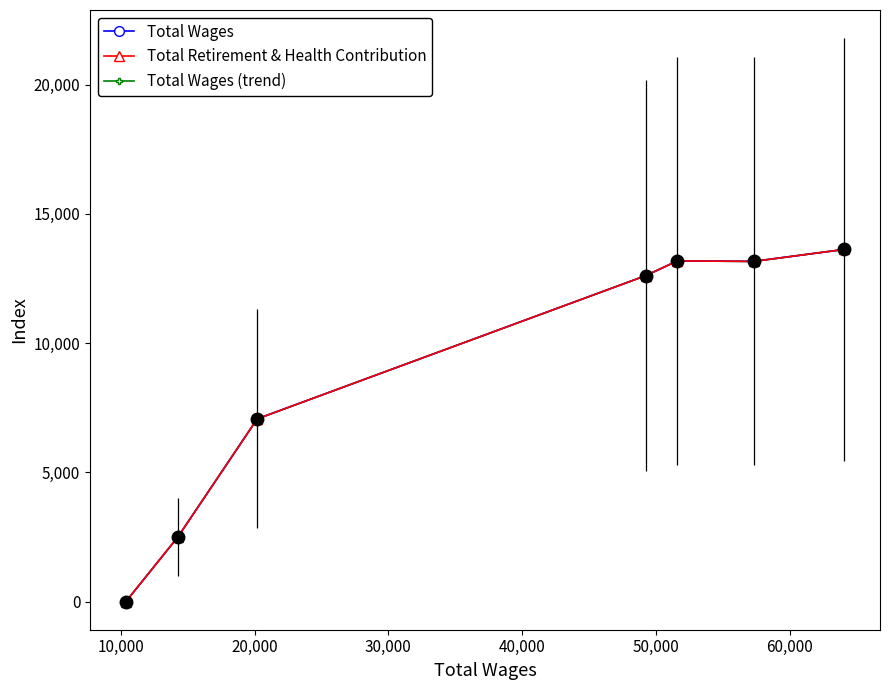

Which has a higher value, 40,000 or 20,000?

20,000